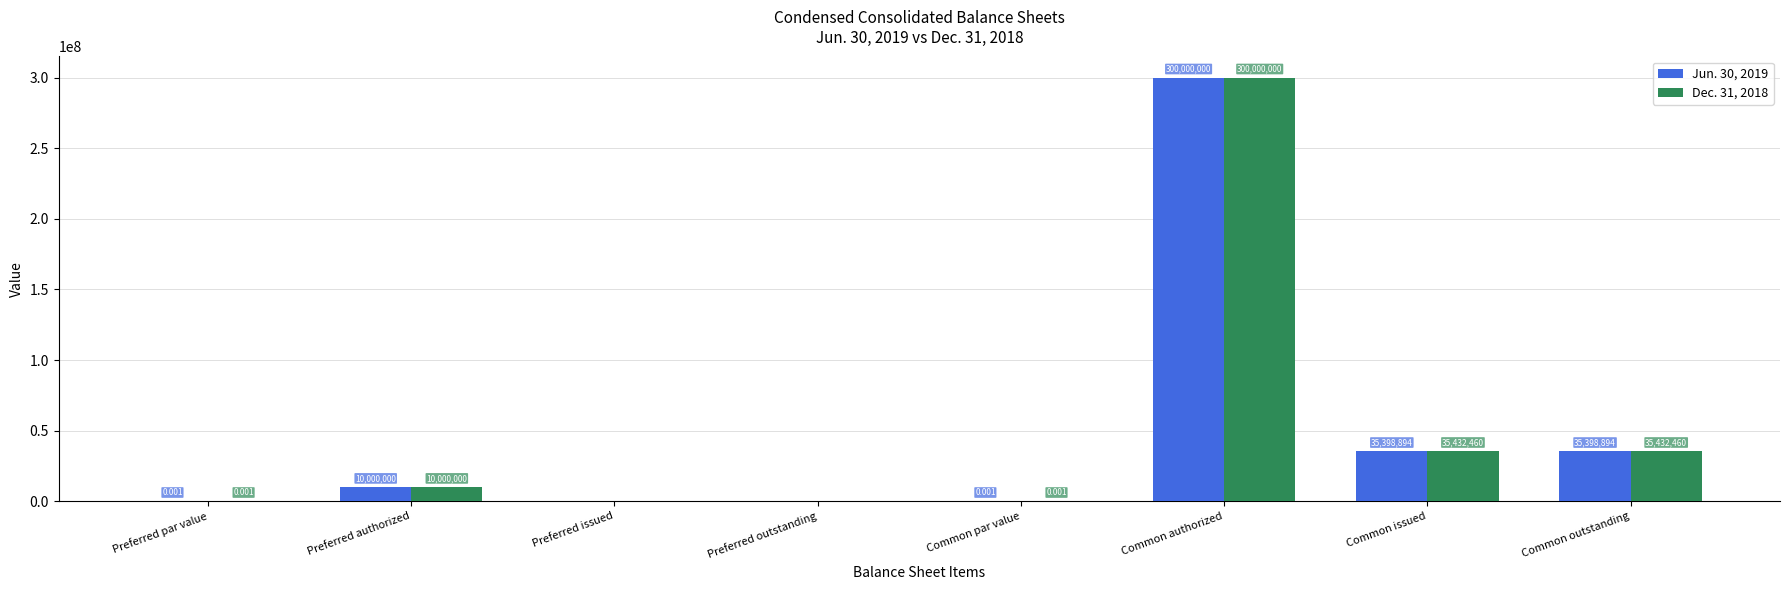

Is the value of Jun. 30, 2019 at Common outstanding greater than the value of Dec. 31, 2018 at Preferred outstanding?

Yes